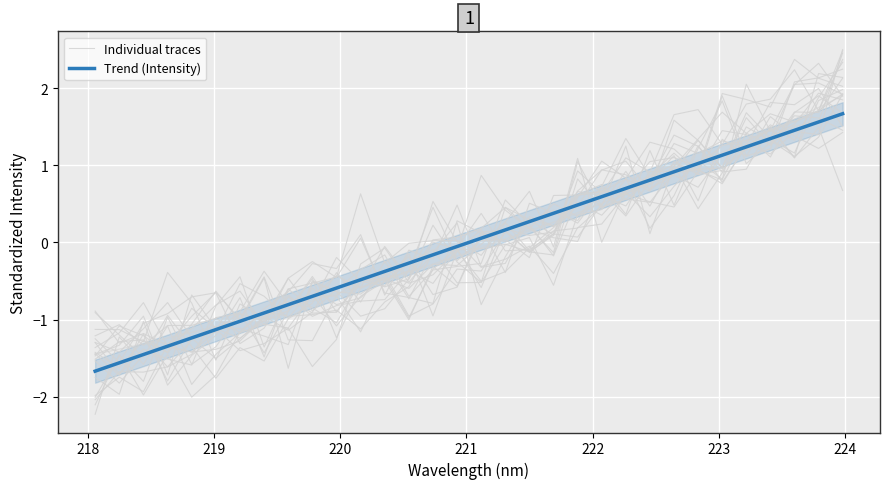

What is the greatest value displayed?

2.5